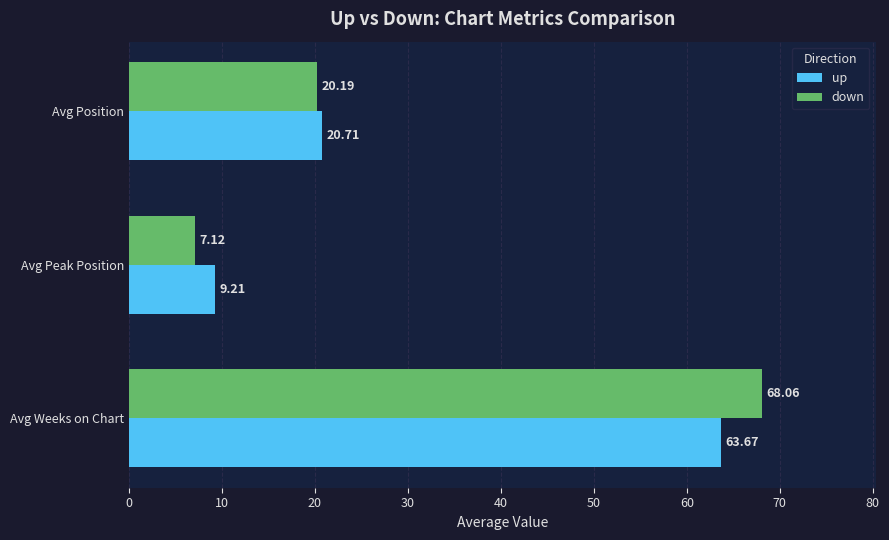

What is the minimum value shown in the chart?

7.1